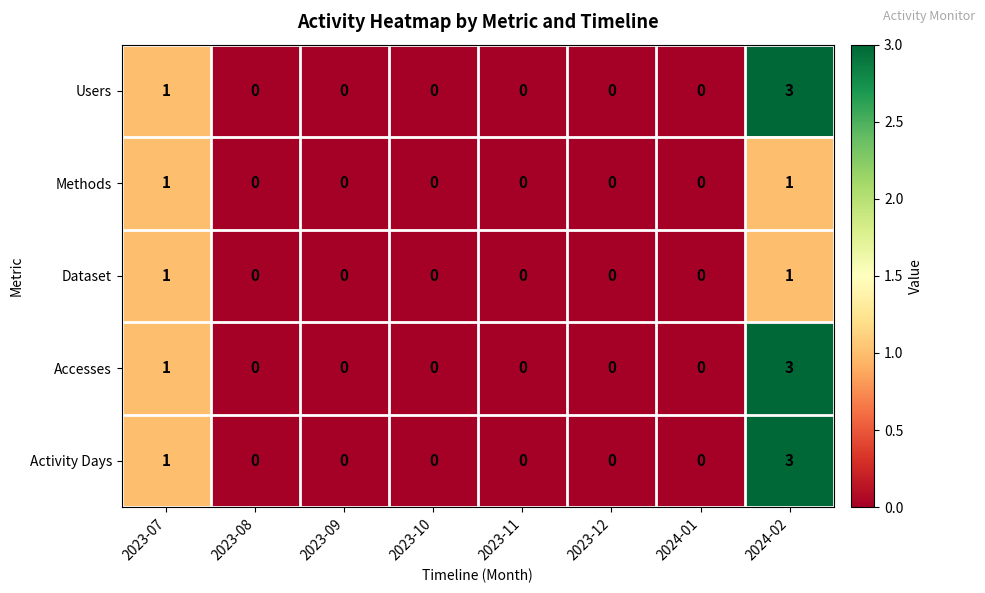

What is the difference between the maximum and minimum values in the Users series?

3